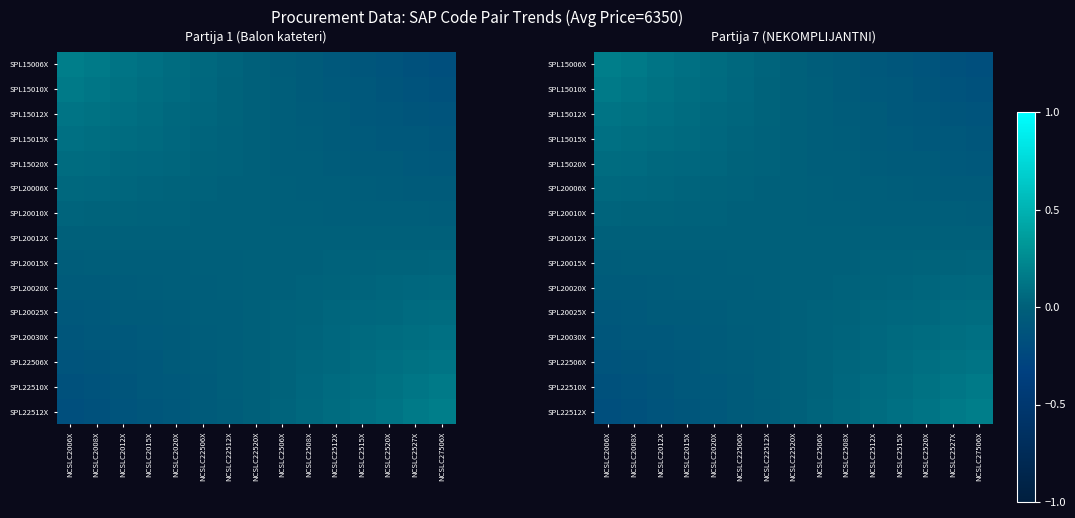

Between NCSLC2512X and NCSLC22512X, which is larger?

NCSLC22512X